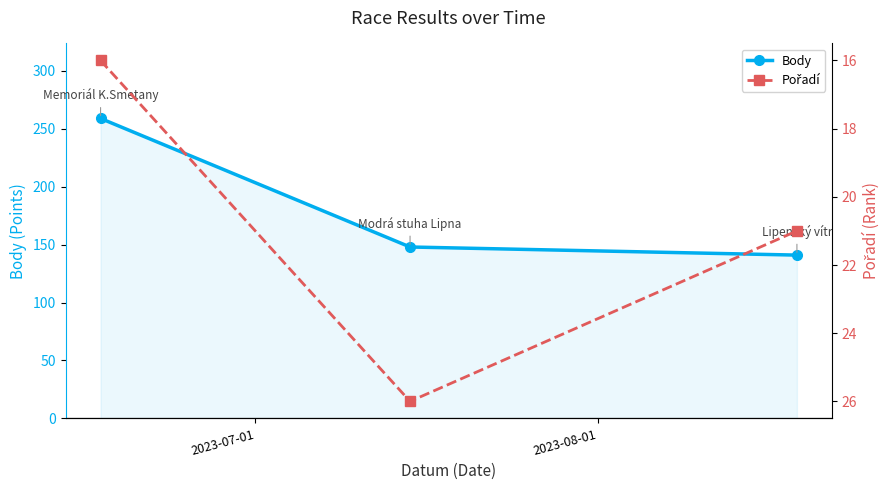

What are all the series names shown in the legend?

Body, Pořadí